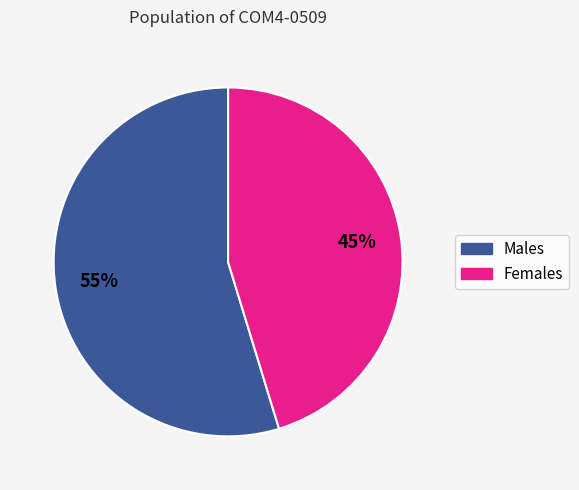

Does any single category account for the majority?

Yes